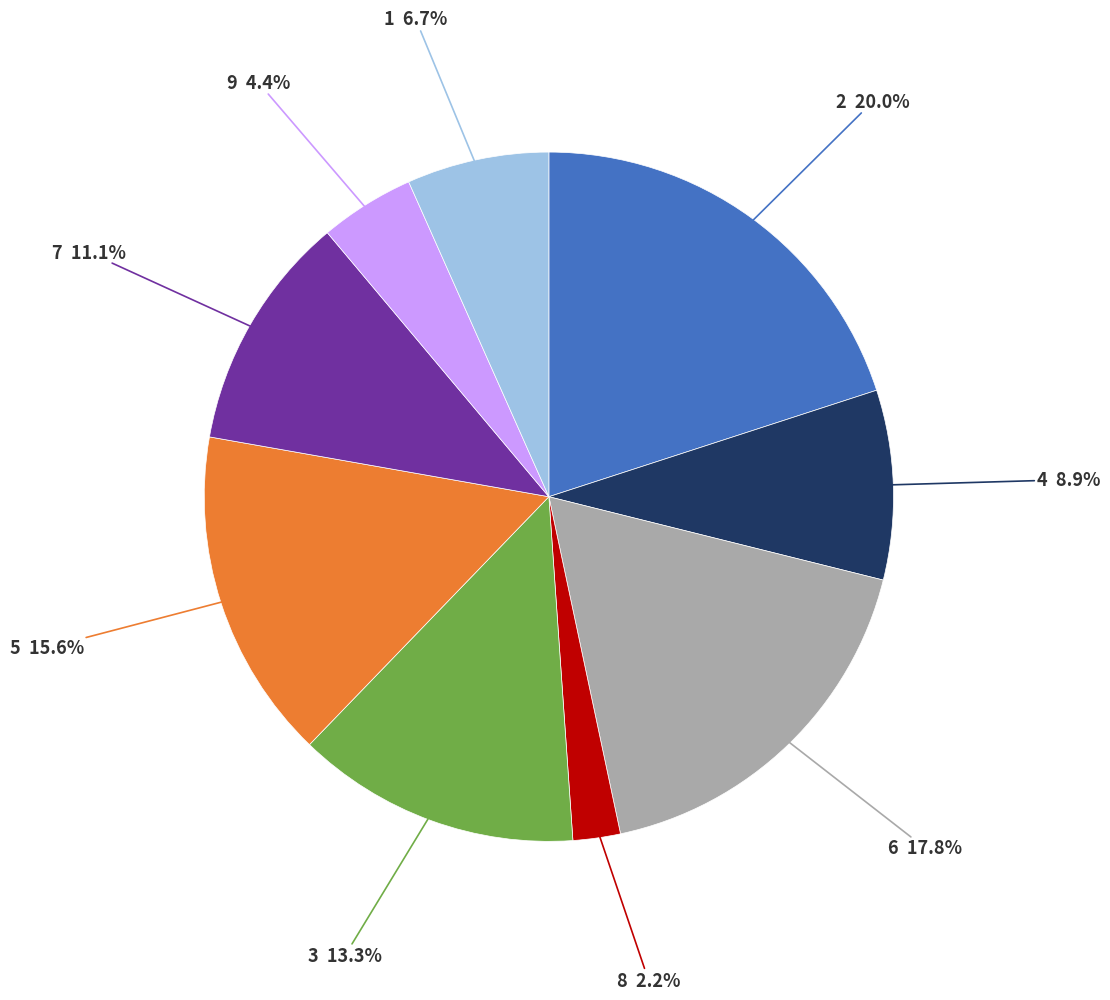

Is there any slice that represents more than half of the pie?

No